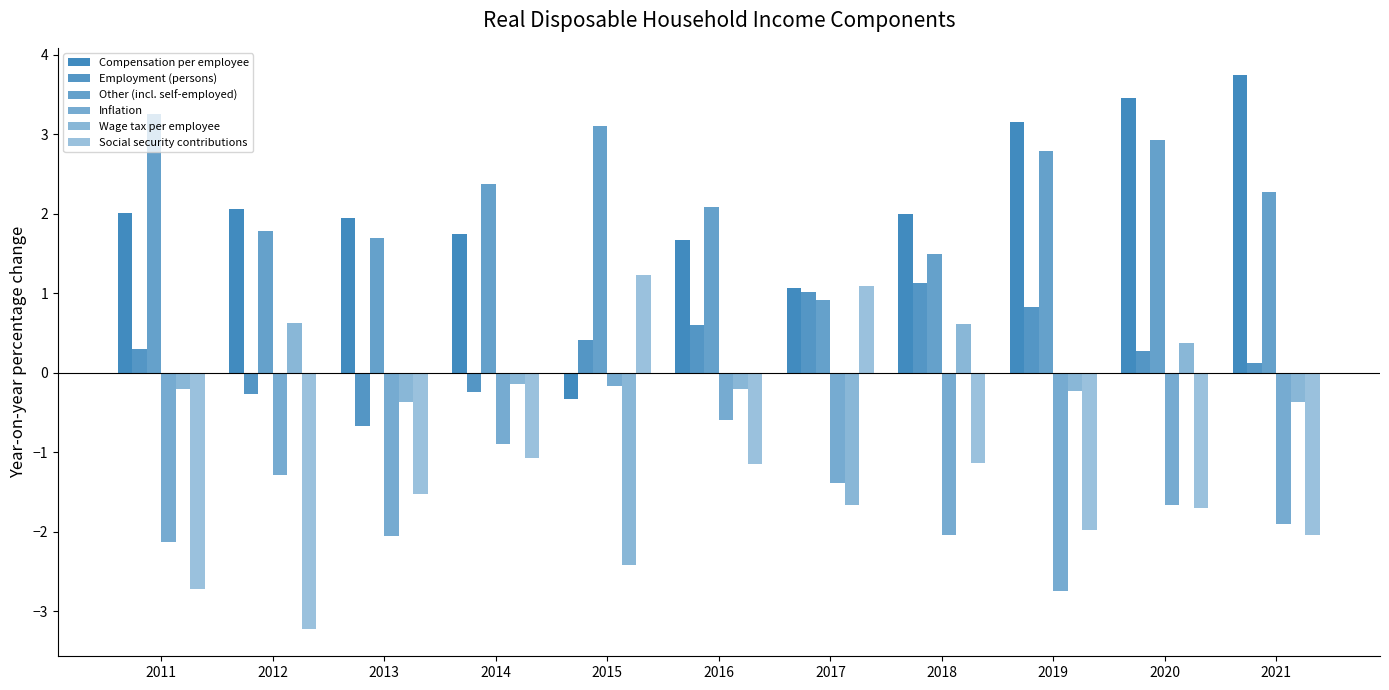

Are the bars horizontal?

No